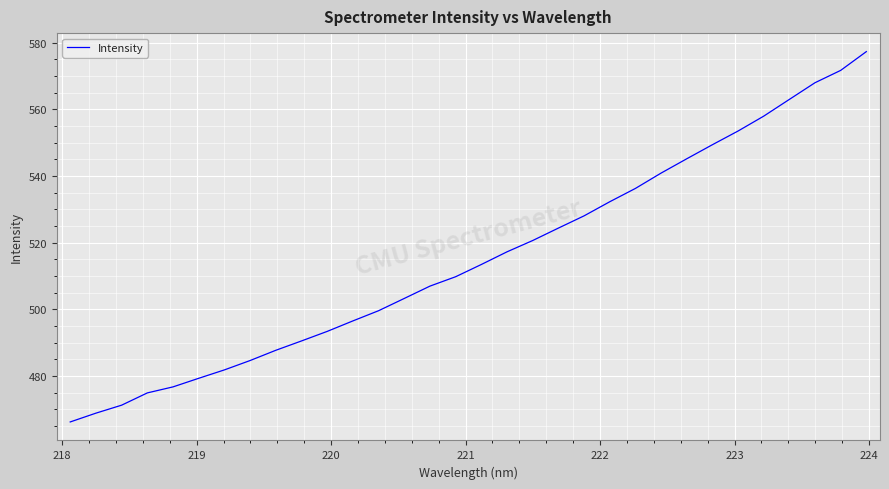

What is the greatest value displayed?

577.4